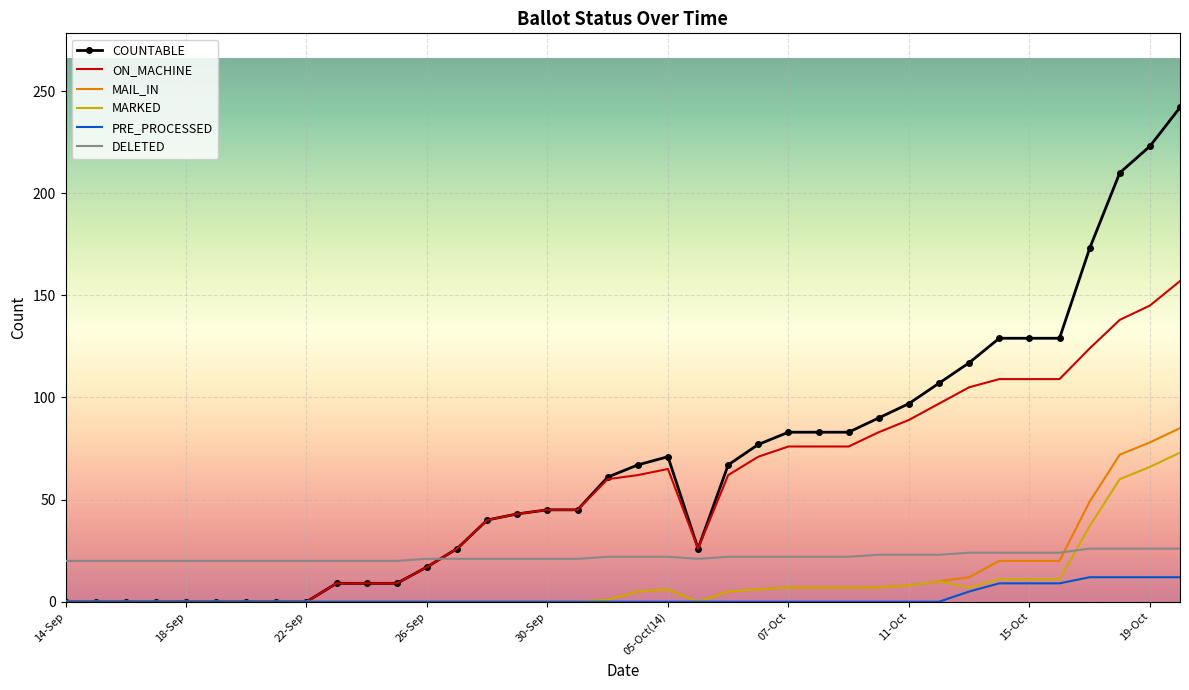

What is the average value of the MAIL_IN series?

11